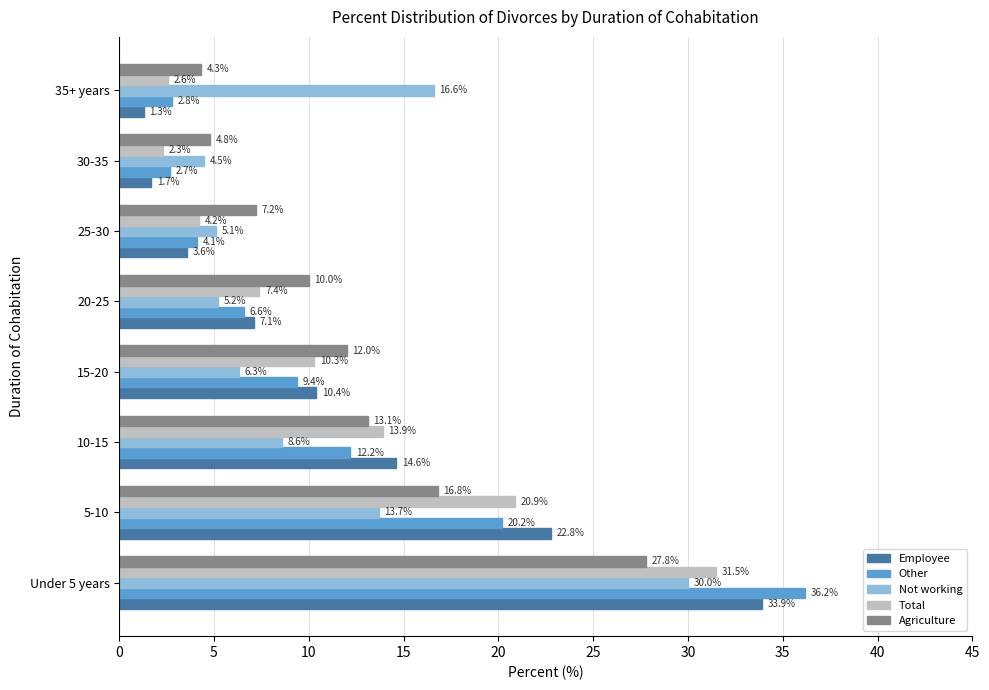

What is the difference between the second highest and minimum values in the Total series?

18.6